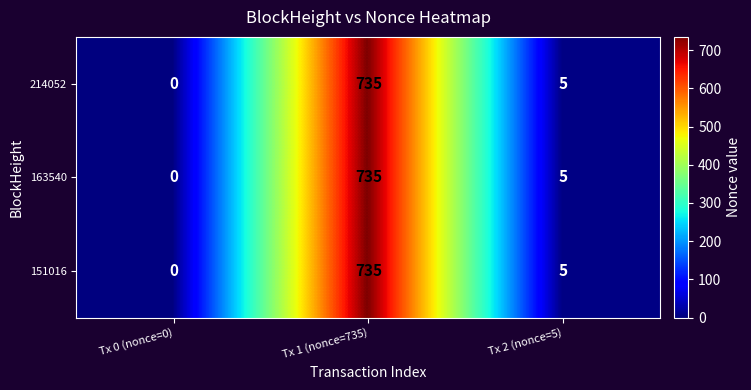

Is it true that 214052 equals 735 at Tx 1 (nonce=735)?

True